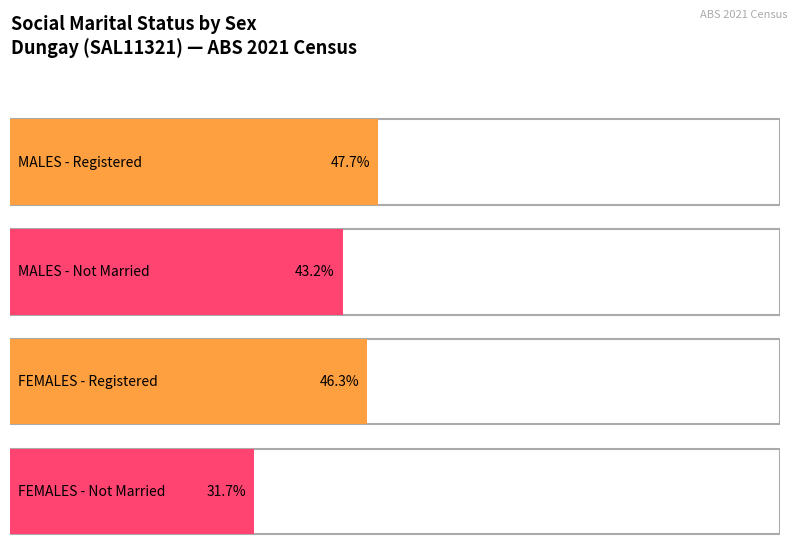

Between MALES and FEMALES, which series saw the biggest shift?

Not married